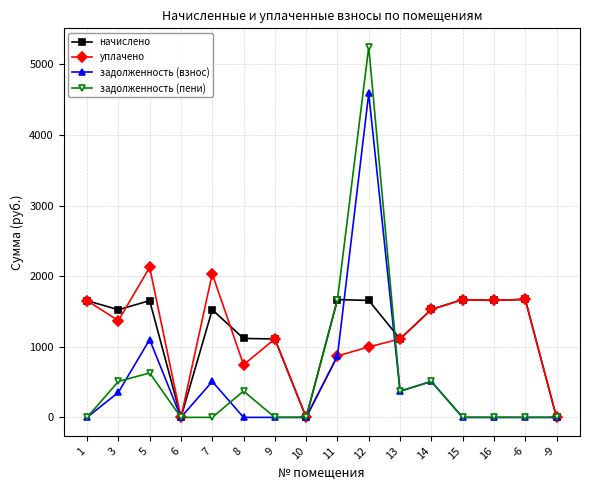

What is the average value of the уплачено series?

1159.0